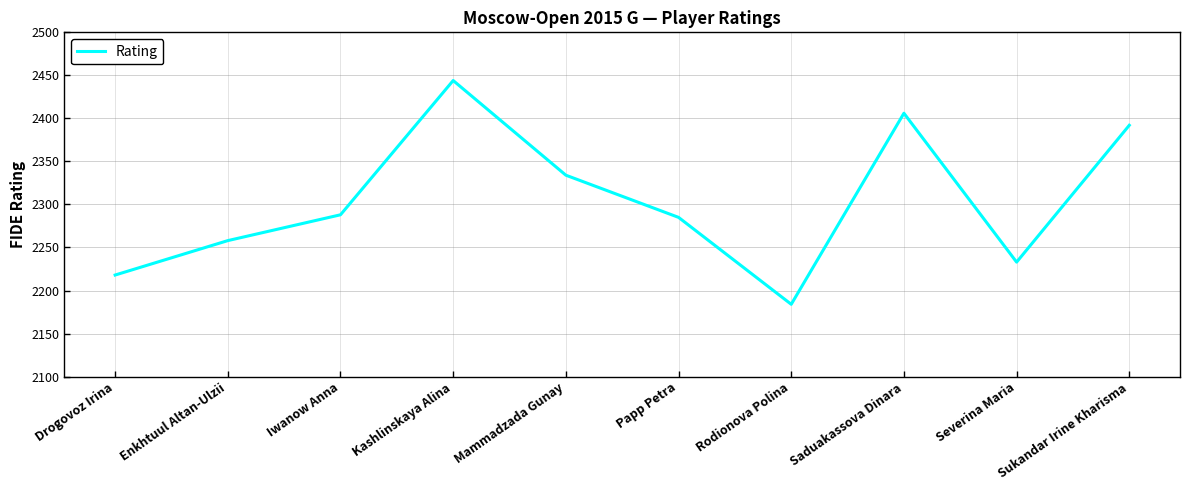

What is the difference between the maximum and minimum values?

260